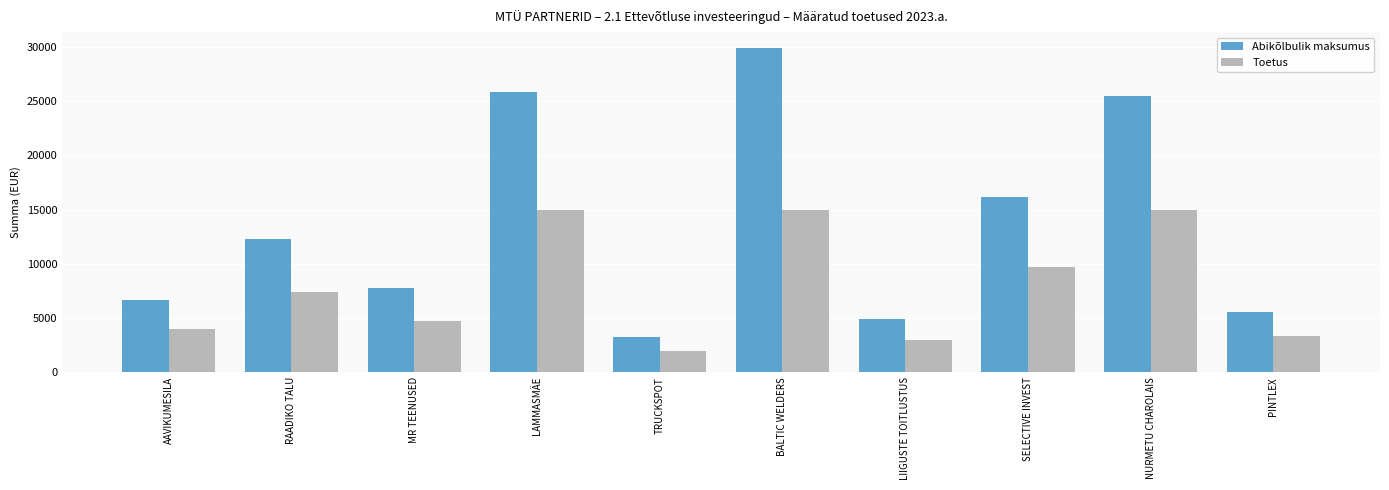

Does the chart contain any negative values?

No